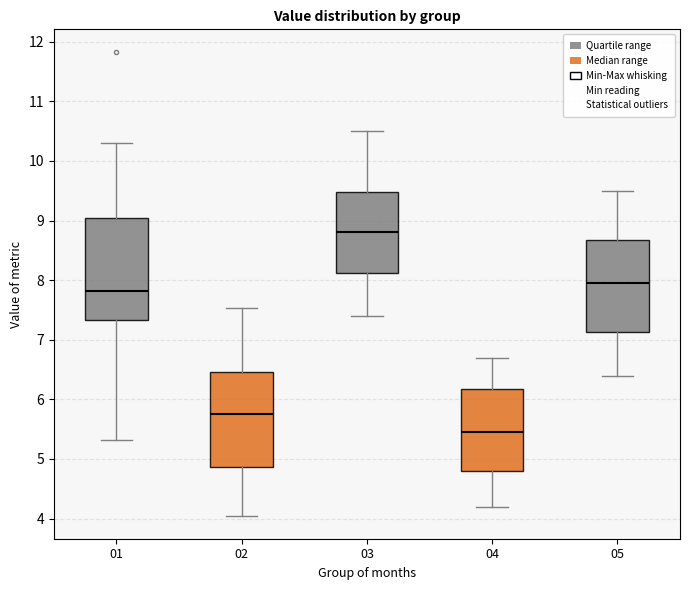

Reading left to right, read every box against the y-axis: the position of its median line, the range the box covers, and the ends of its whiskers. The values are not printed on the chart, so give them approximately, as read against the axis.

01: median 7.8, box 7.3 to 9.0, whiskers 5.3 to 10.3
02: median 5.8, box 4.9 to 6.5, whiskers 4.1 to 7.5
03: median 8.8, box 8.1 to 9.5, whiskers 7.4 to 10.5
04: median 5.5, box 4.8 to 6.2, whiskers 4.2 to 6.7
05: median 8.0, box 7.1 to 8.7, whiskers 6.4 to 9.5